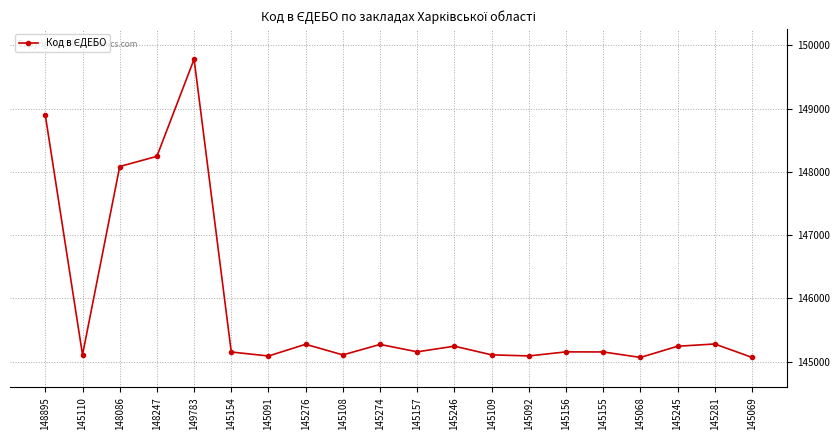

How many distinct data groups are displayed?

1